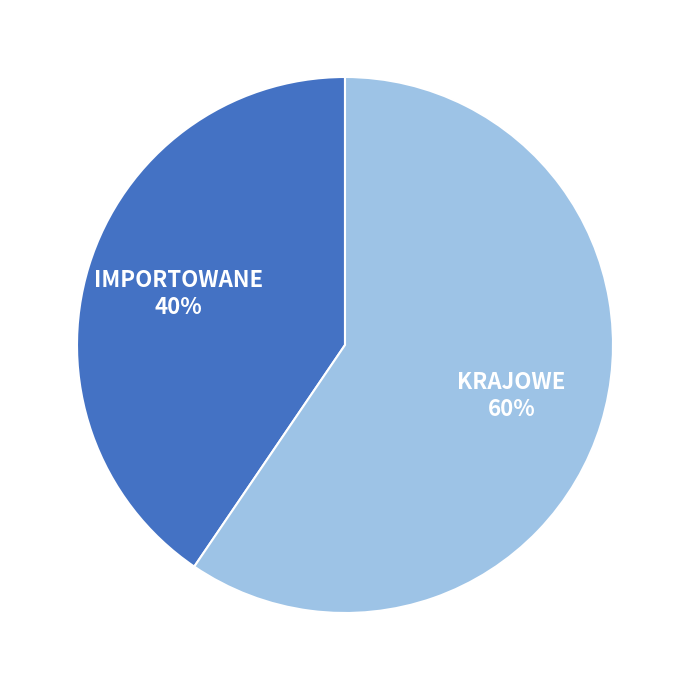

How many slices are in this pie chart?

2